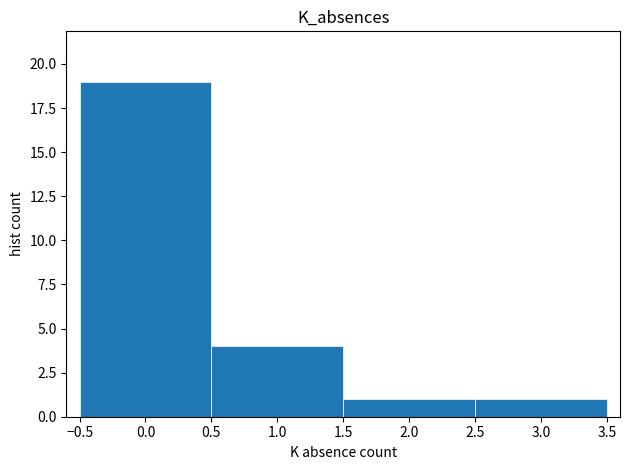

Reading left to right, transcribe this chart: for each bar, give the range it covers on the x-axis and its height. The values are not printed on the chart, so give them approximately, as read against the axis.

-0.5 to 0.5: 19
0.5 to 1.5: 4
1.5 to 2.5: 1
2.5 to 3.5: 1